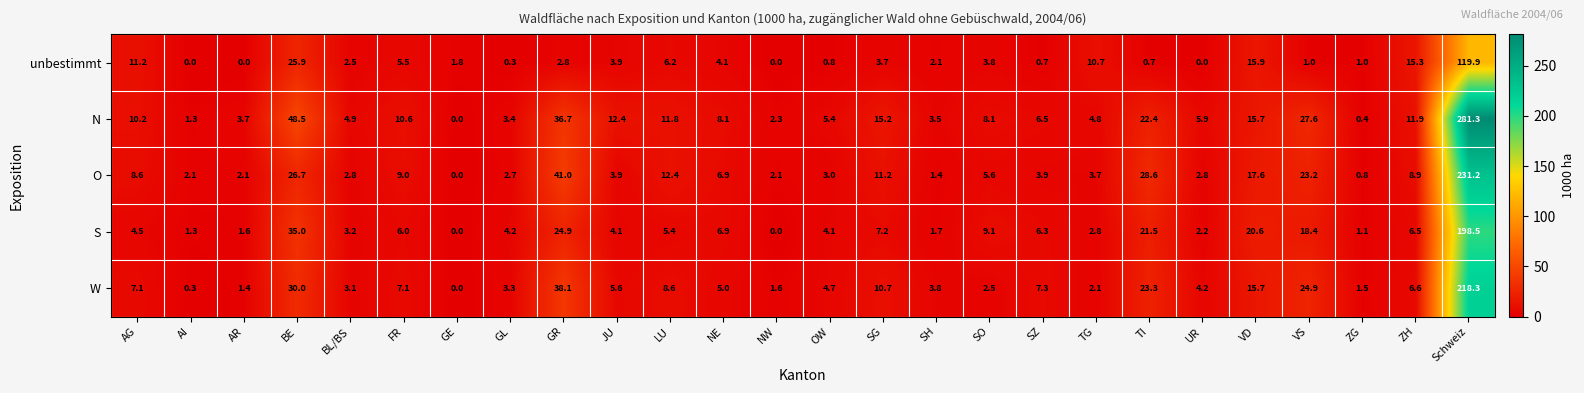

Between NW and ZH, which series saw the biggest shift?

unbestimmt